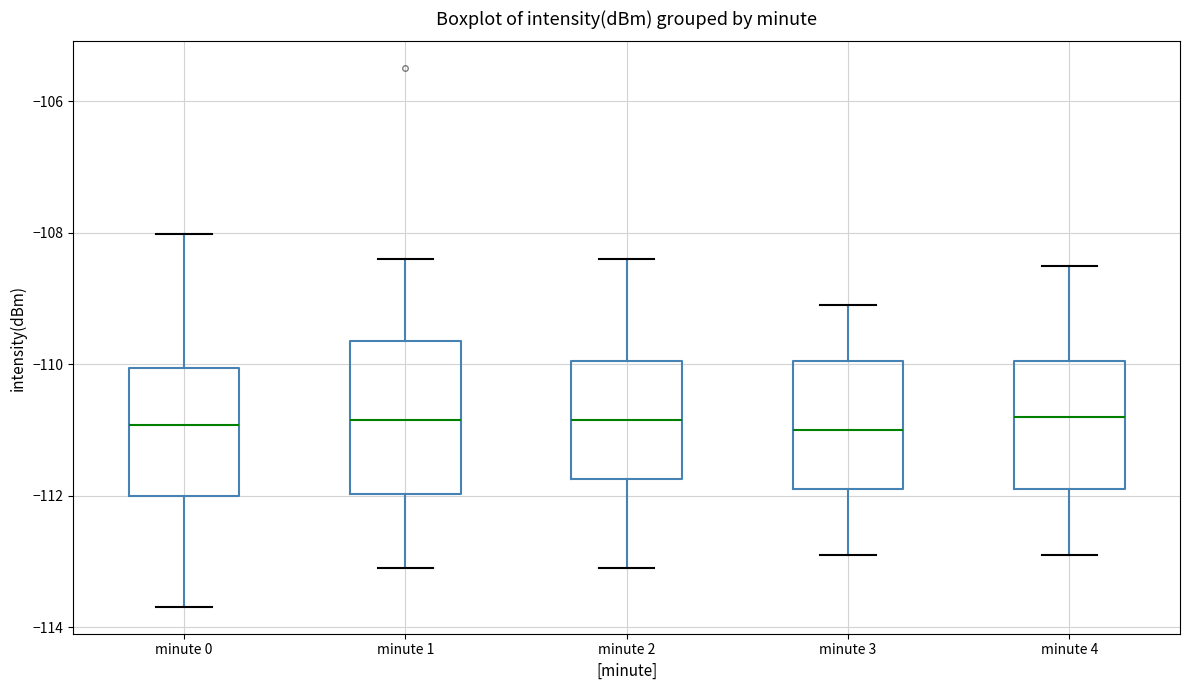

Reading left to right, transcribe this box plot: for each box, give where its median line is, the range the box spans, and where its two whiskers end, as read against the y-axis. The values are not printed on the chart, so give them approximately, as read against the axis.

minute 0: median -111.0, box -112.0 to -110.0, whiskers -113.6 to -108.0
minute 1: median -110.8, box -112.0 to -109.6, whiskers -113.0 to -108.4
minute 2: median -110.8, box -111.8 to -110.0, whiskers -113.0 to -108.4
minute 3: median -111.0, box -111.8 to -110.0, whiskers -112.8 to -109.0
minute 4: median -110.8, box -111.8 to -110.0, whiskers -112.8 to -108.4